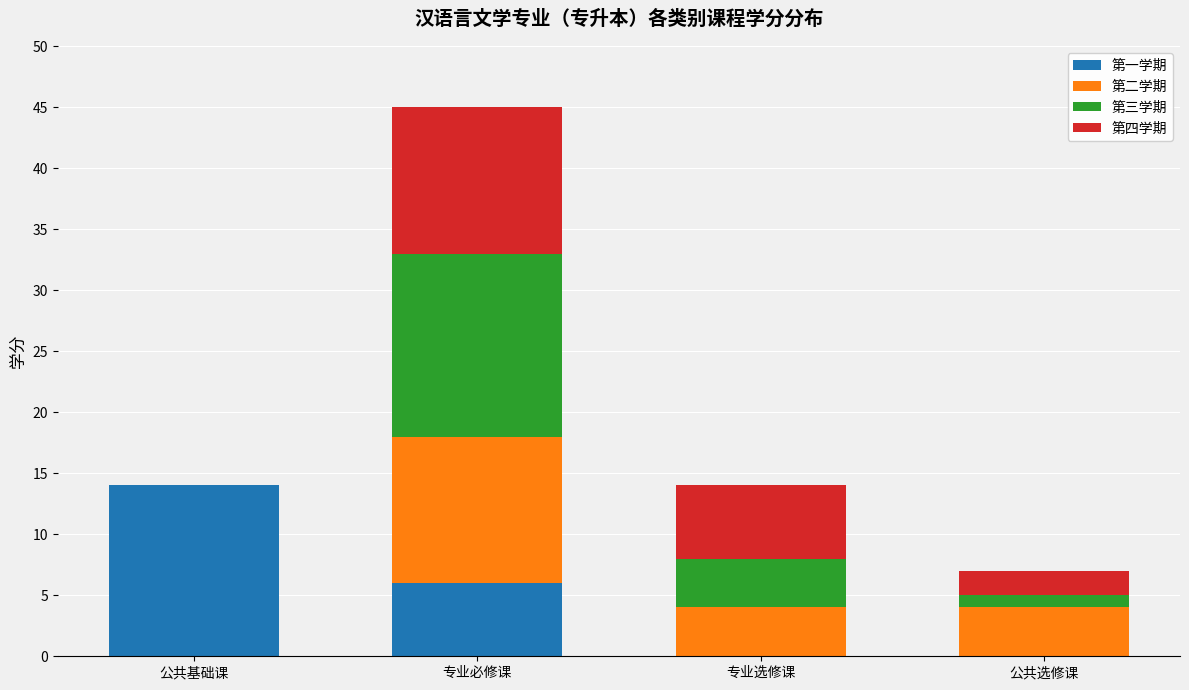

What is the sum of all 第一学期 values?

20